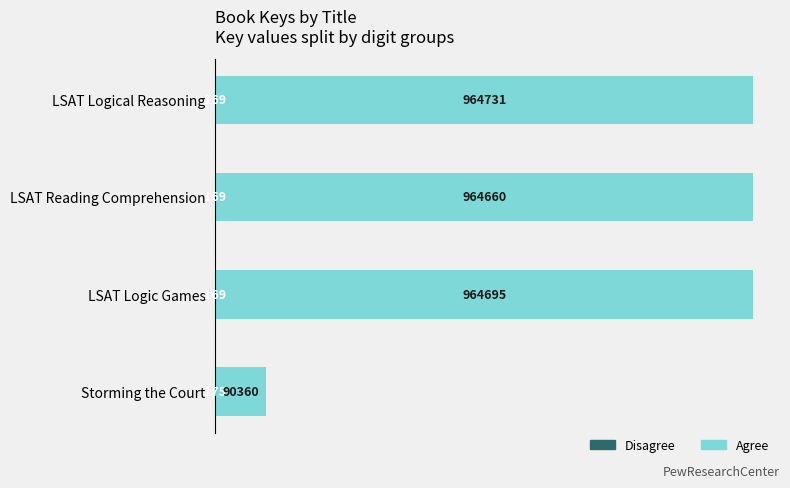

How many data points does each series have?

4